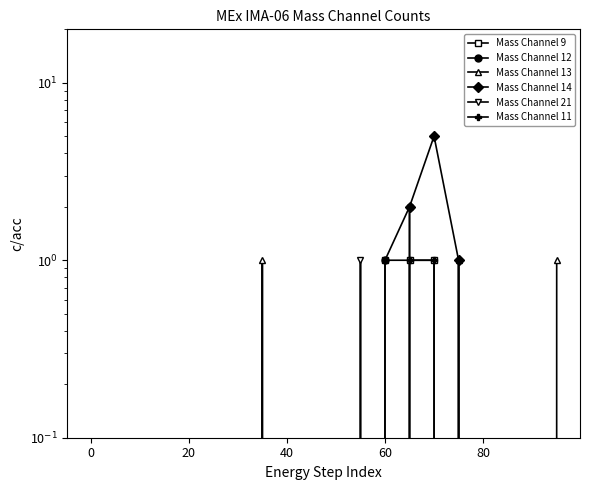

Where do Mass Channel 13 and Mass Channel 11 first cross each other?

14 and 15